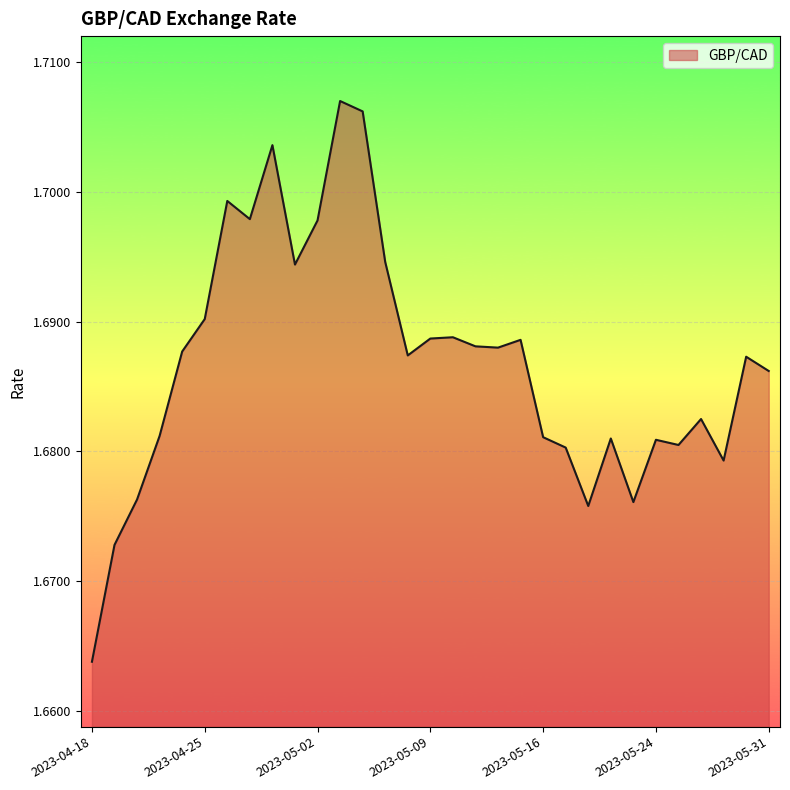

Rank the categories by value from lowest to highest.

2023-04-18, 2023-04-19, 2023-05-18, 2023-05-23, 2023-04-20, 2023-05-29, 2023-05-17, 2023-05-25, 2023-05-24, 2023-05-19, 2023-05-16, 2023-04-21, 2023-05-26, 2023-05-31, 2023-05-30, 2023-05-08, 2023-04-24, 2023-05-12, 2023-05-11, 2023-05-15, 2023-05-09, 2023-05-10, 2023-04-25, 2023-05-01, 2023-05-05, 2023-05-02, 2023-04-27, 2023-04-26, 2023-04-28, 2023-05-04, 2023-05-03